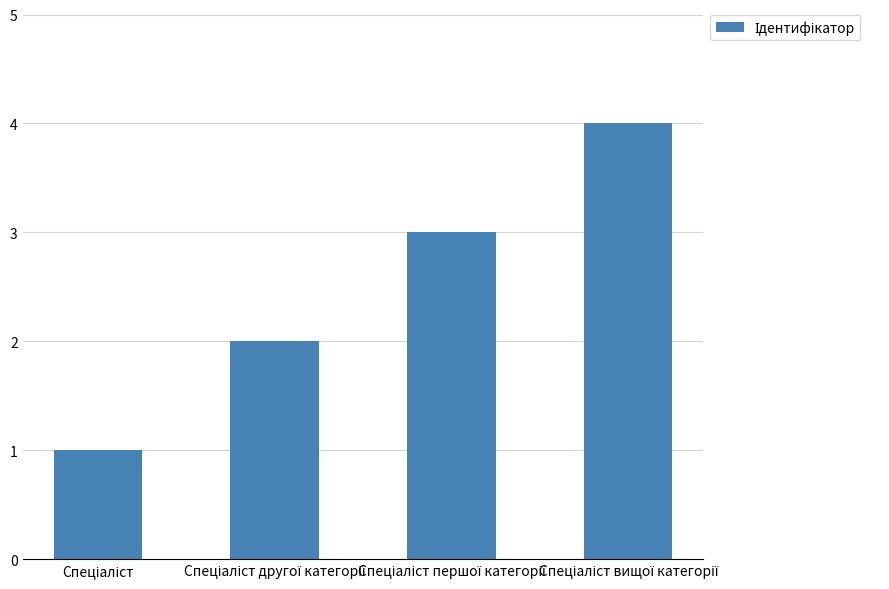

What is the greatest value displayed?

4